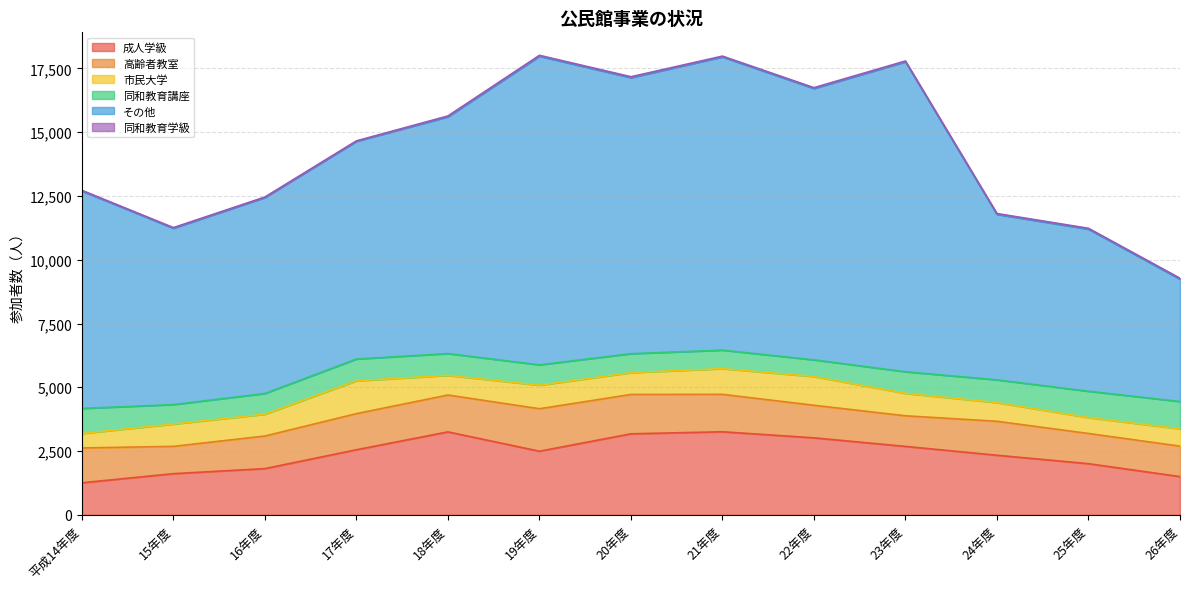

At which category is the sum across all series the highest?

19年度